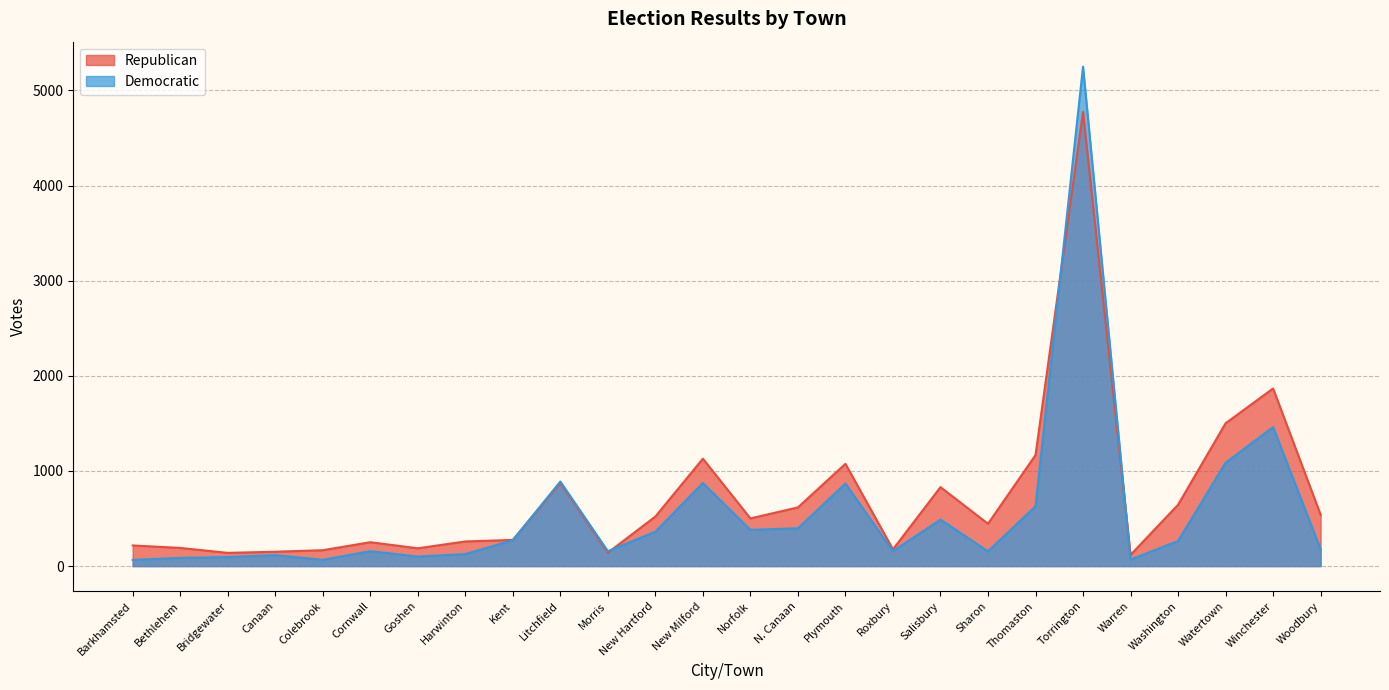

What position from the right is Salisbury?

9